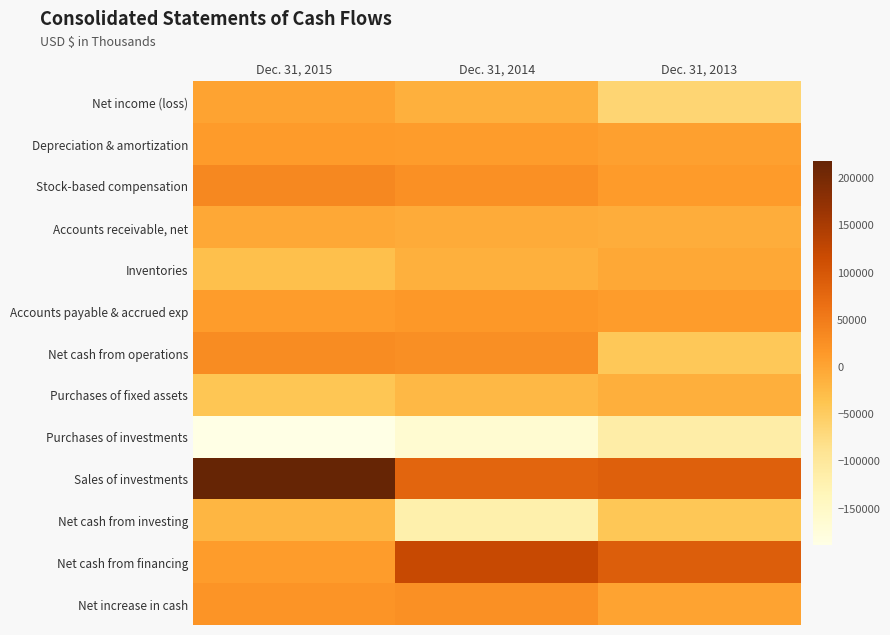

What is the maximum value shown in the chart?

217240